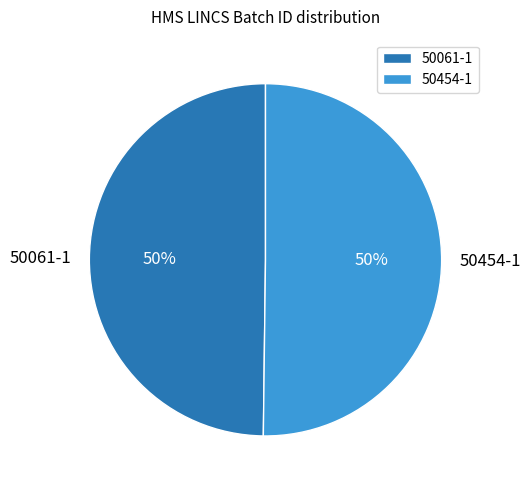

To the nearest percent, what portion does 50061-1 represent?

50%